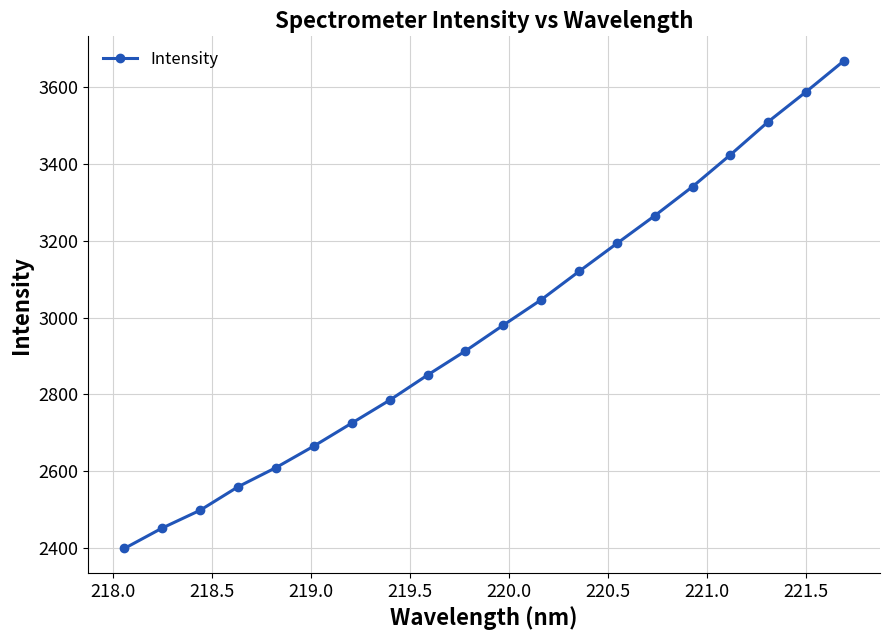

What is the value of the 7th point from the left?

2725.5